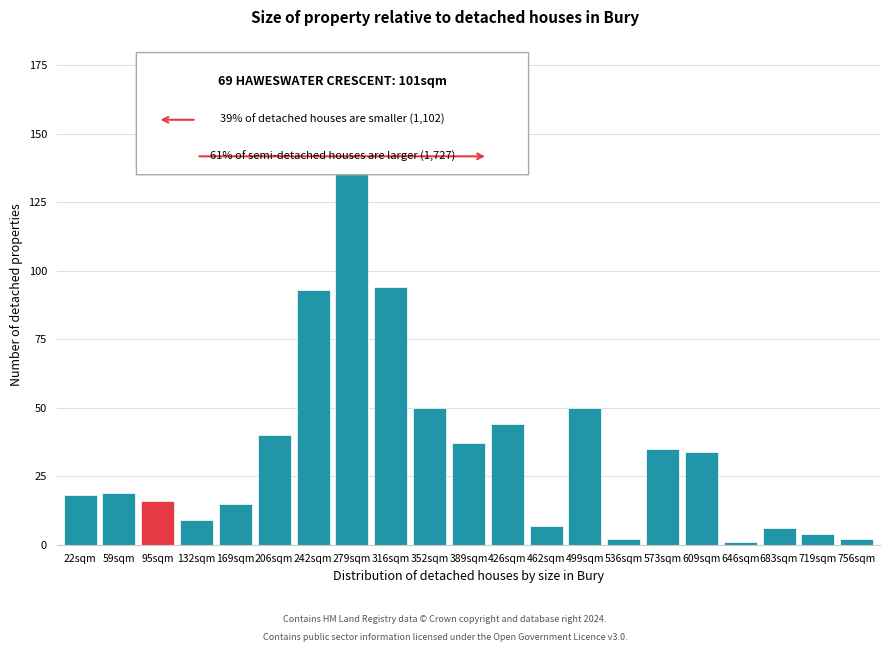

Reading left to right, list all the values displayed in this chart.

18	19	16	9	15	40	93	159	94	50	37	44	7	50	2	35	34	1	6	4	2